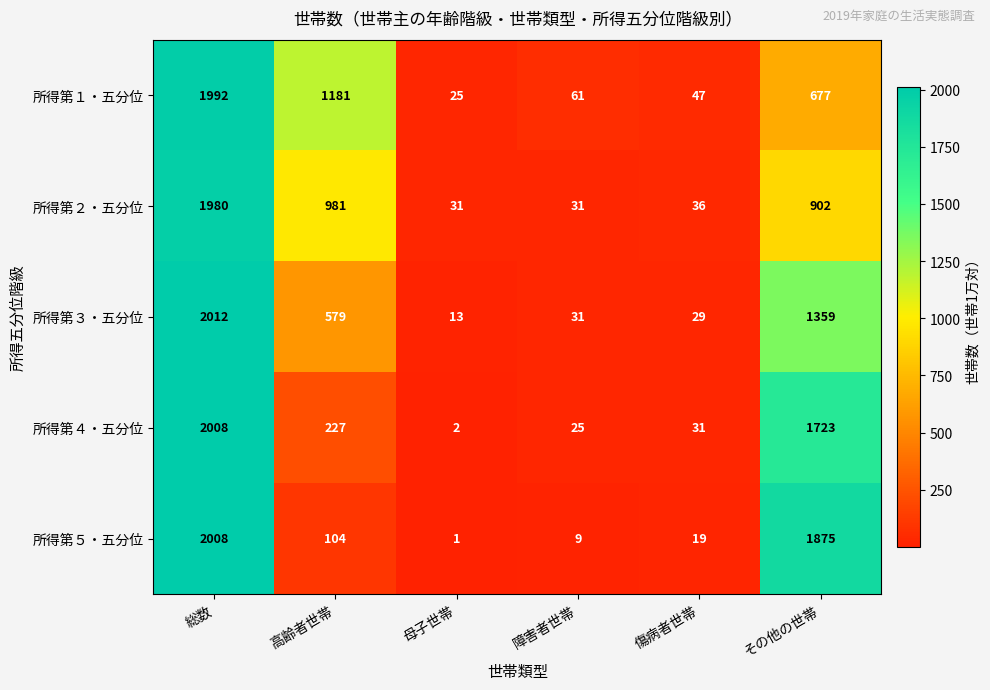

Where is 所得第１・五分位 nearest to the value 1008?

高齢者世帯